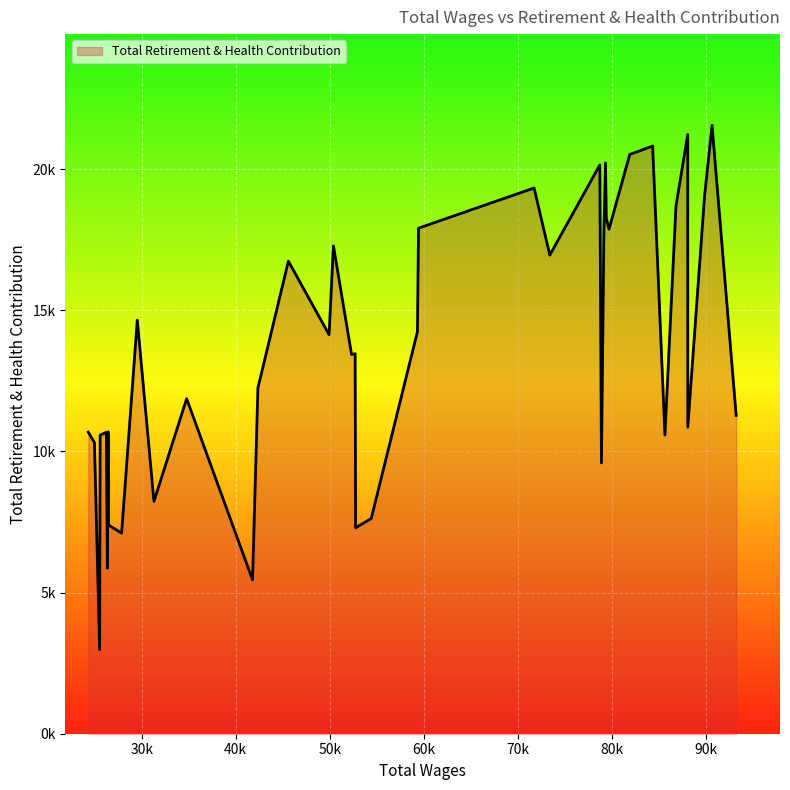

Does the chart have visible grid lines?

Yes